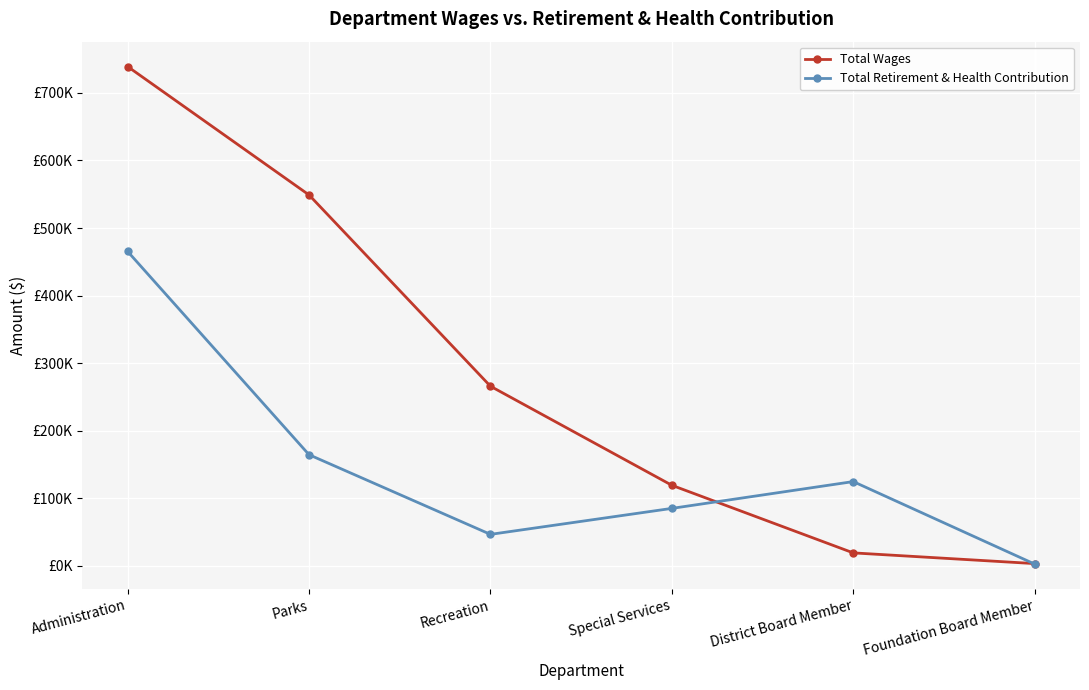

What are all the series names shown in the legend?

Total Wages, Total Retirement & Health Contribution